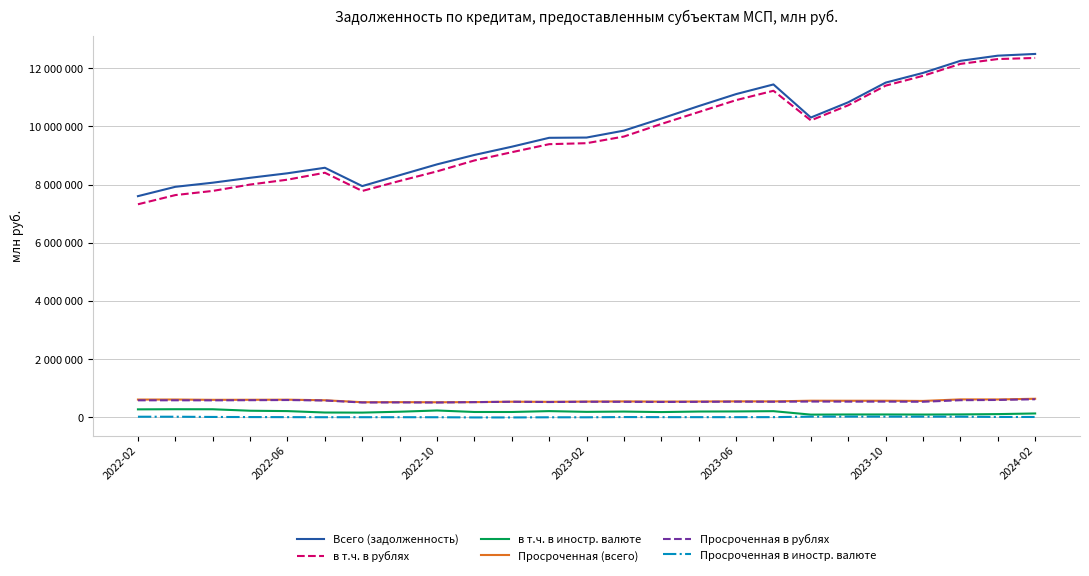

What is the difference between the maximum and minimum values in the Всего (задолженность) series?

4886840